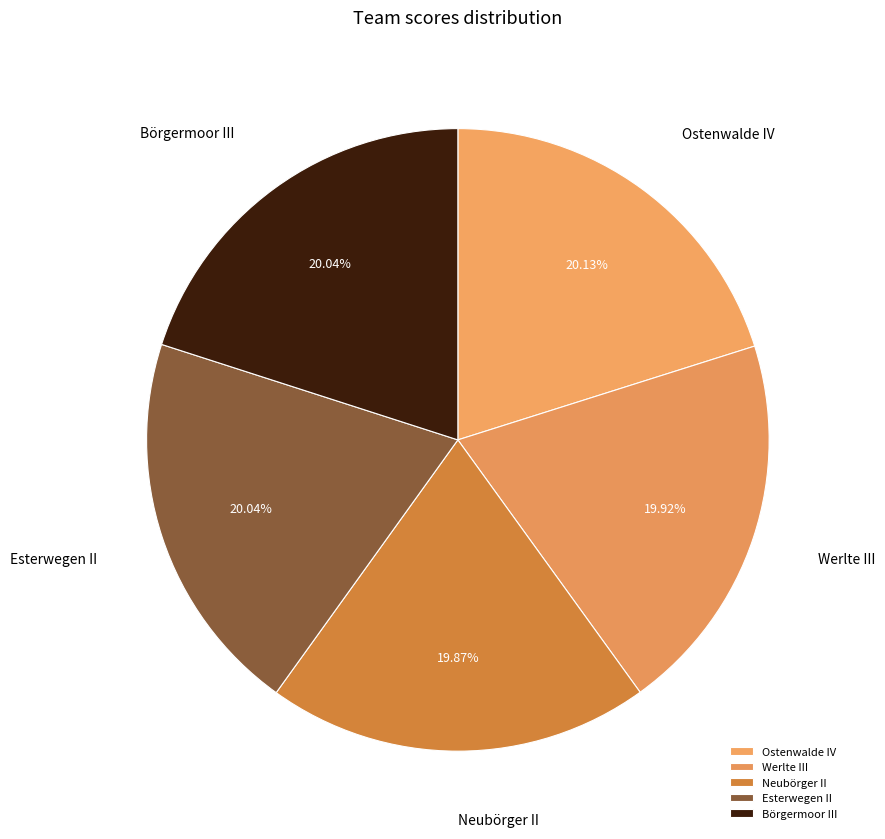

Do Neubörger II and Ostenwalde IV together represent more than half of the pie?

No